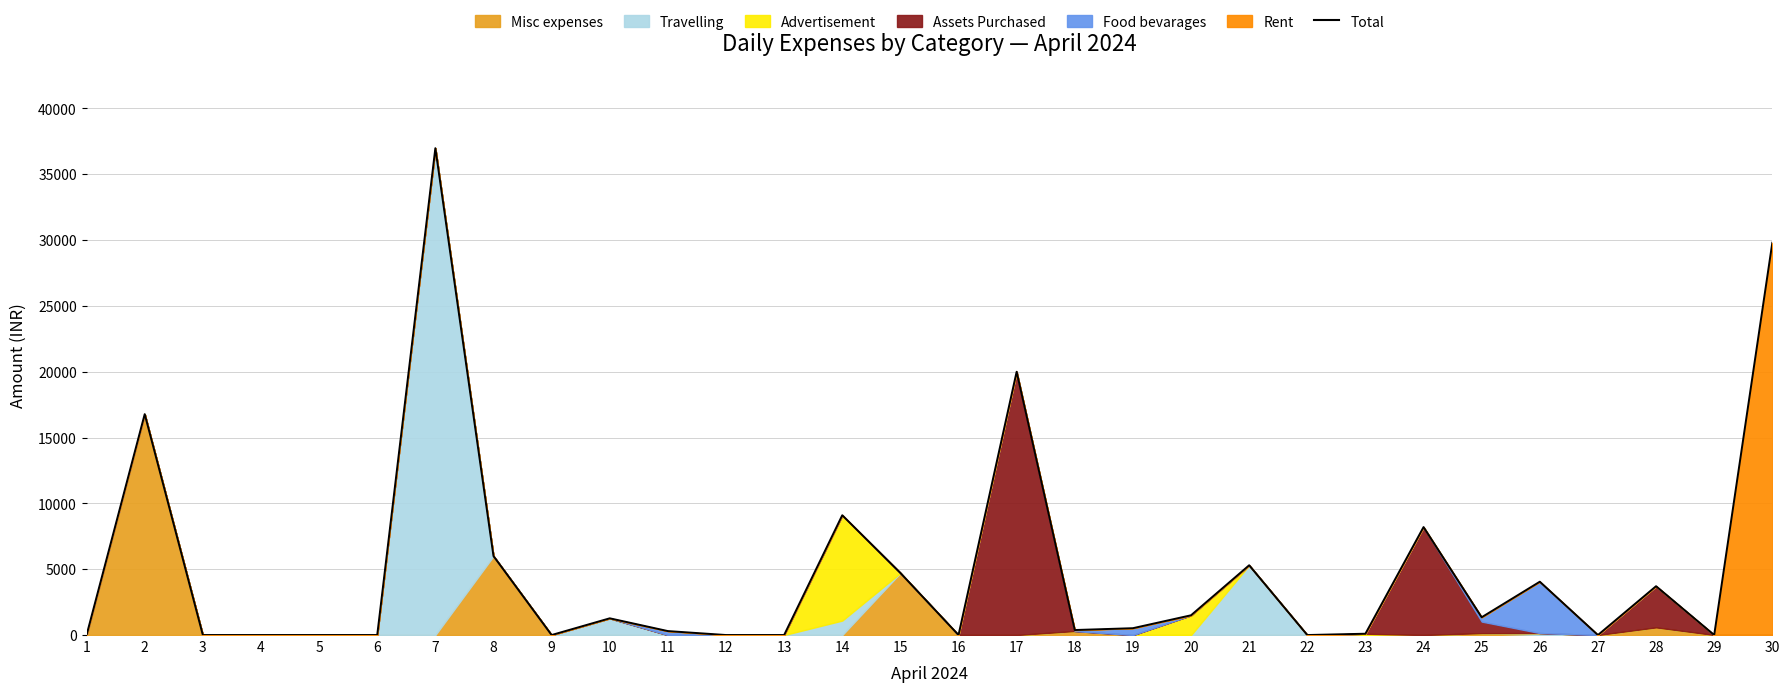

What is the approximate value at 25, to the nearest 100?

1300